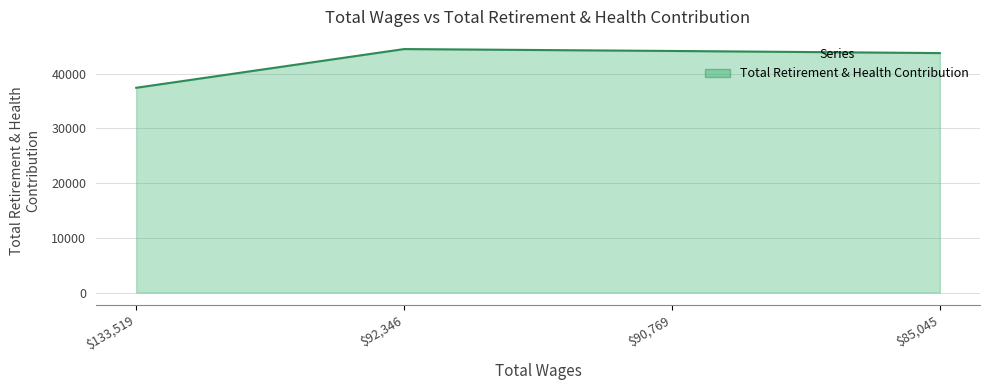

What is the difference between the maximum and minimum values?

7076